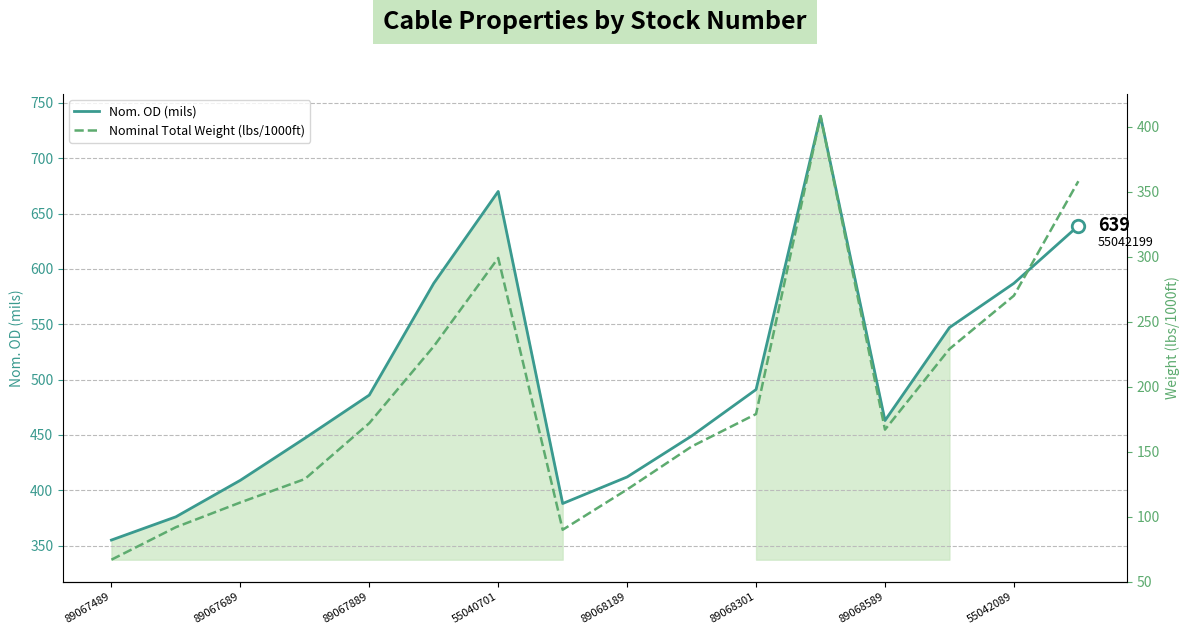

Is it true that Nom. OD (mils) equals 511 at 89067489?

False